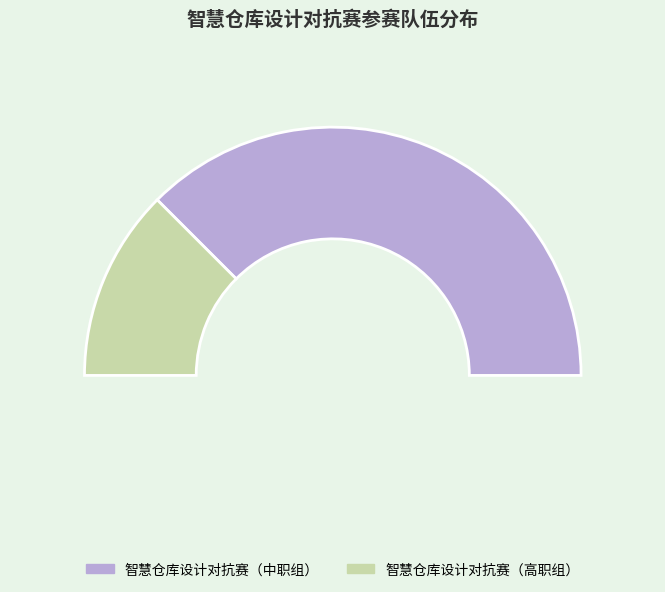

True or false: 智慧仓库设计对抗赛（高职组） accounts for 35% of the total.

False